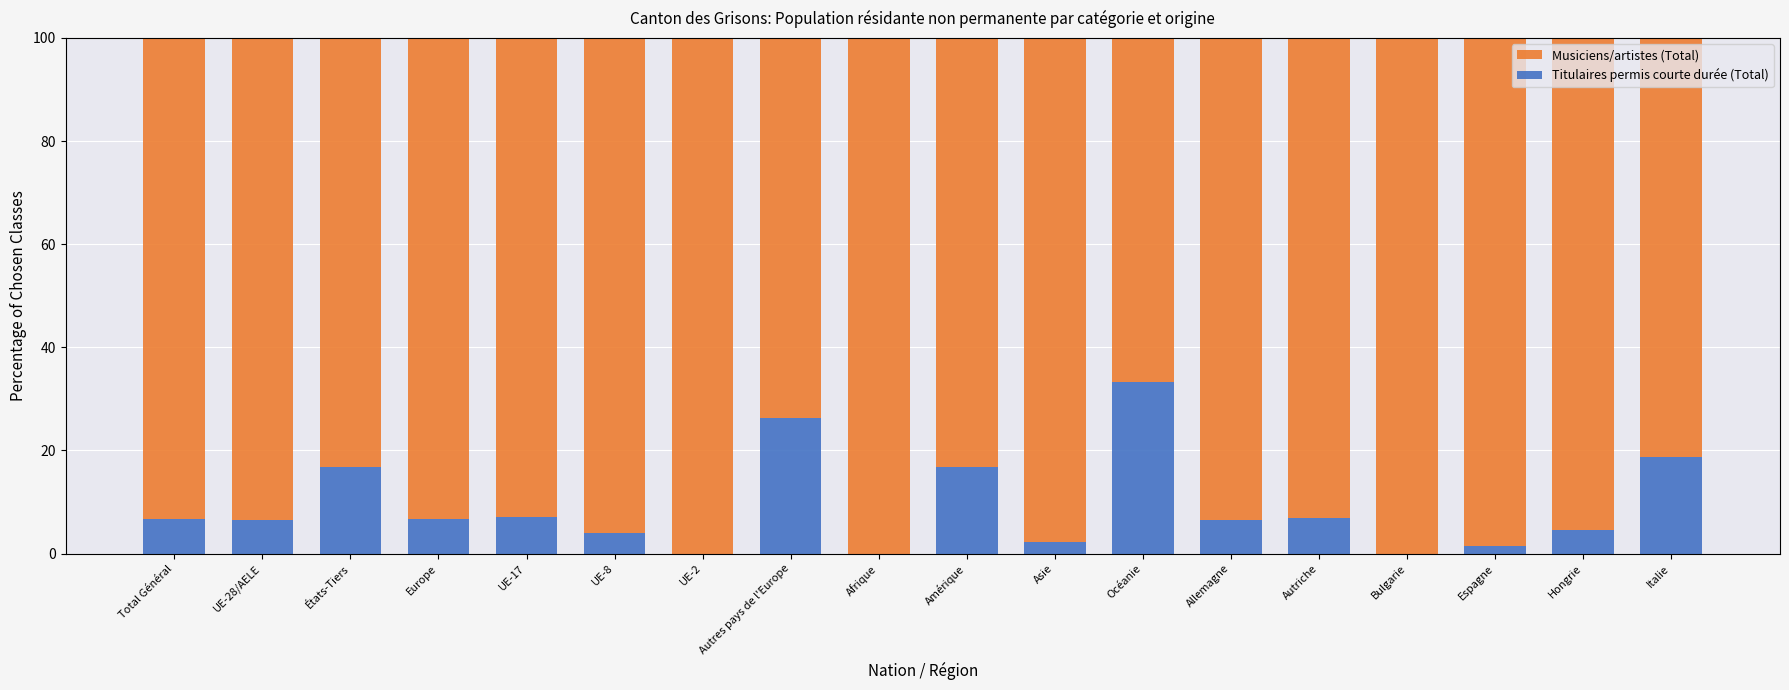

What is the total value across all series at Asie?

100.0